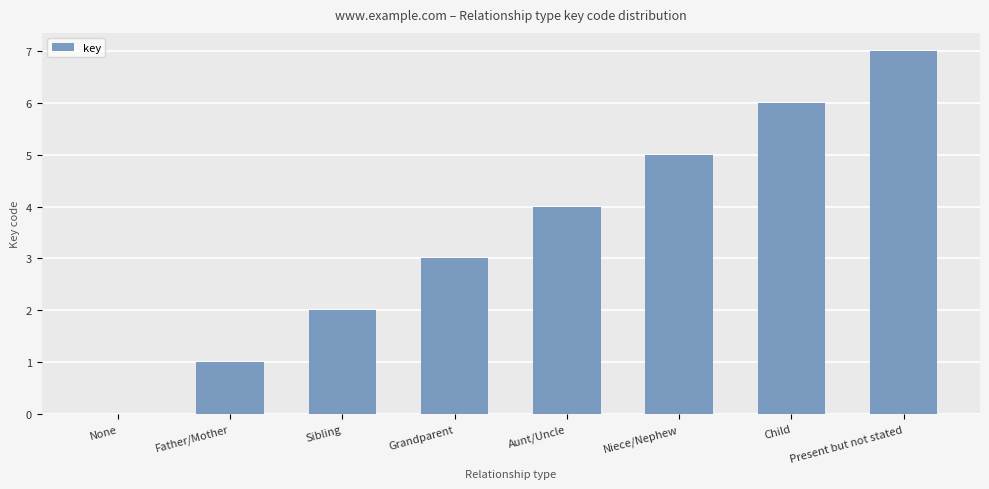

The value at Present but not stated is 5. True or false?

False